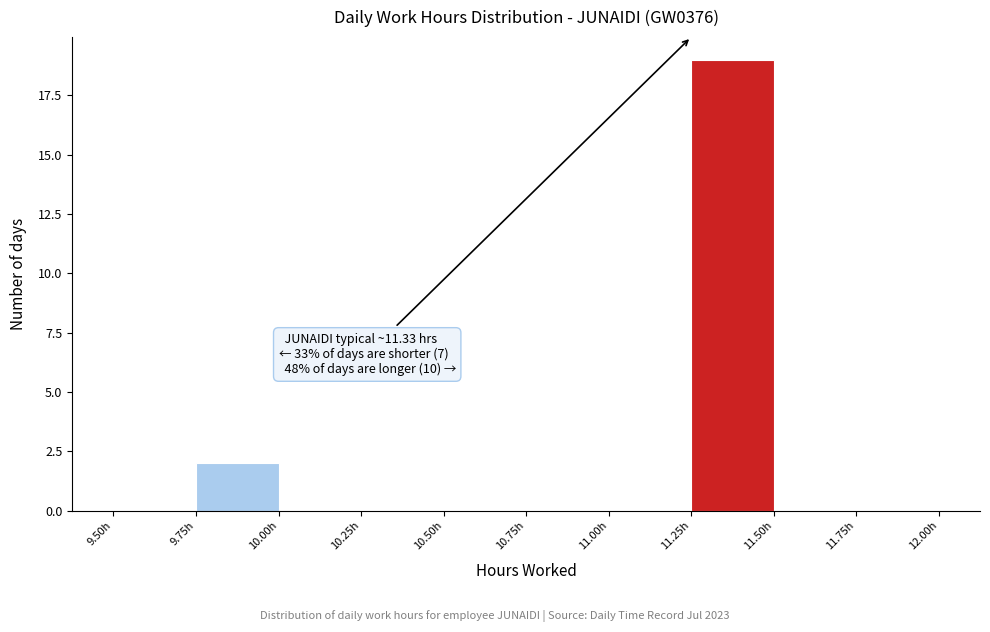

Over which range of the x-axis is the bar tallest?

11.25 to 11.50